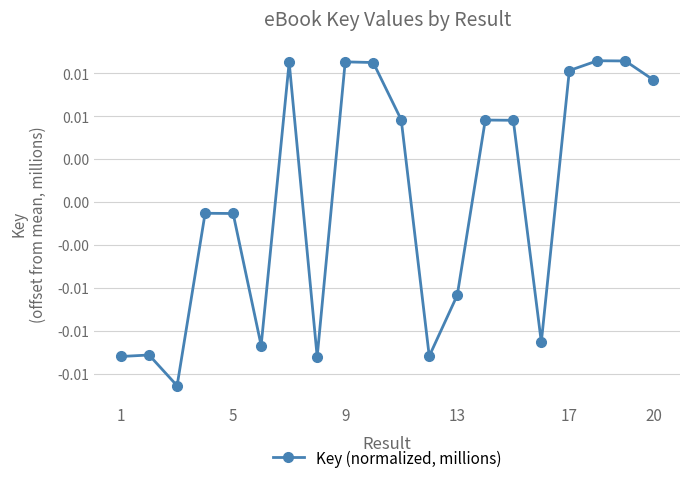

Is this an area chart (filled region under the line)?

No